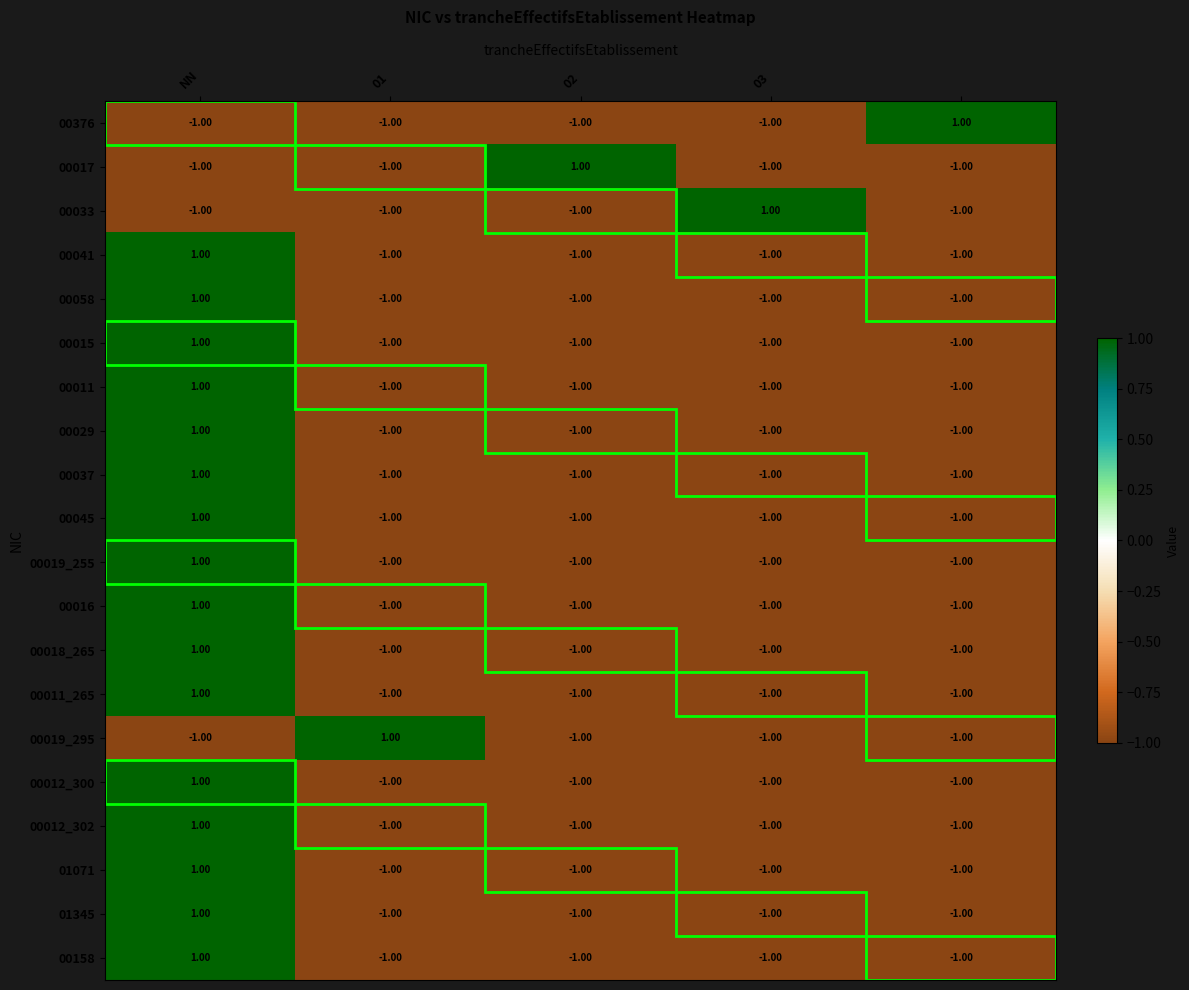

What is the sum of all 00158 values?

-3